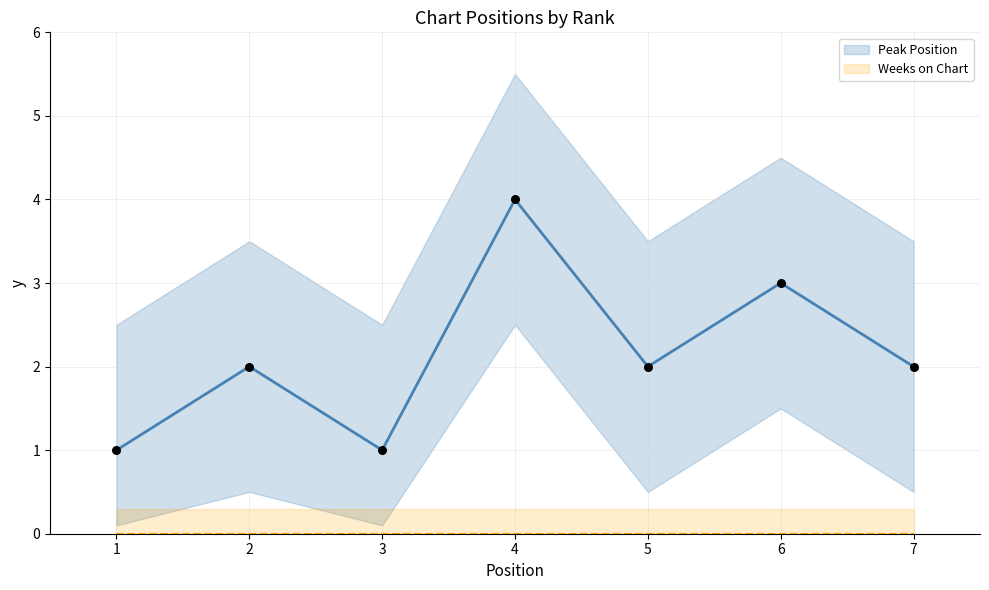

Between 6 and 2, which is larger?

6